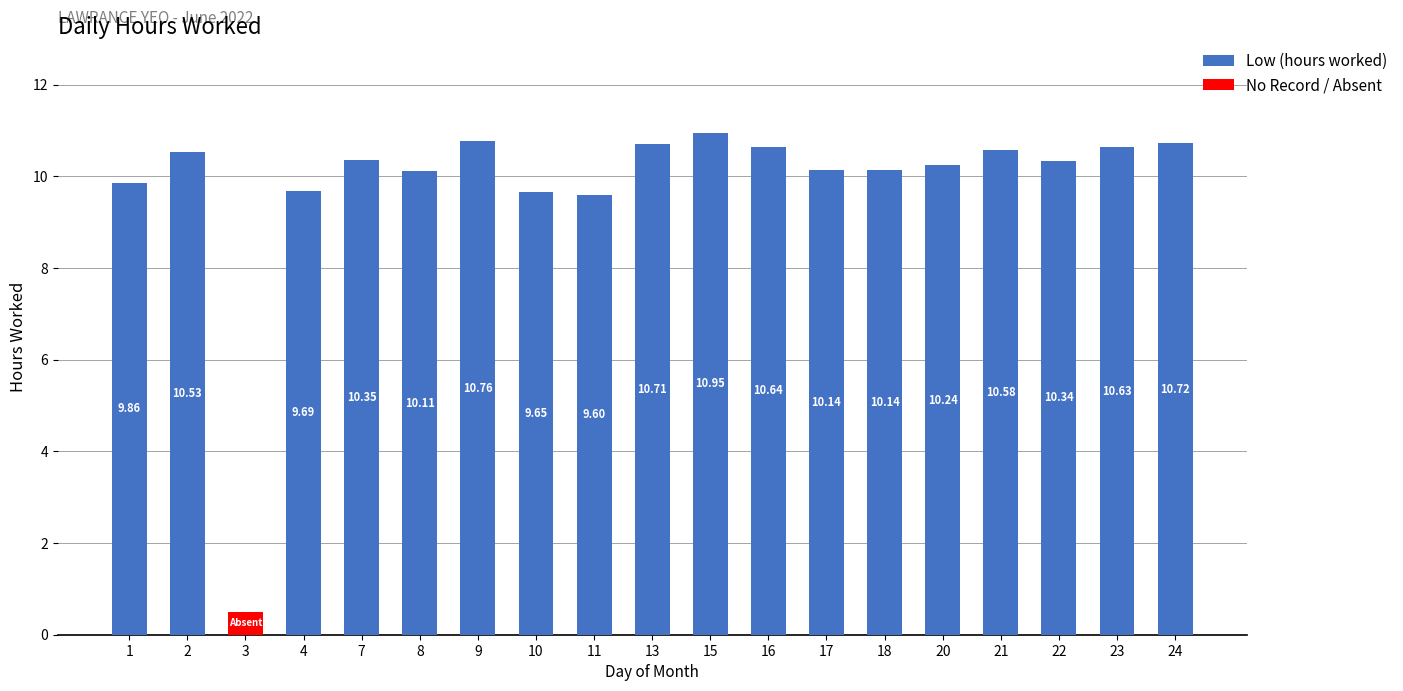

What is the total value across all series at 3?

0.5